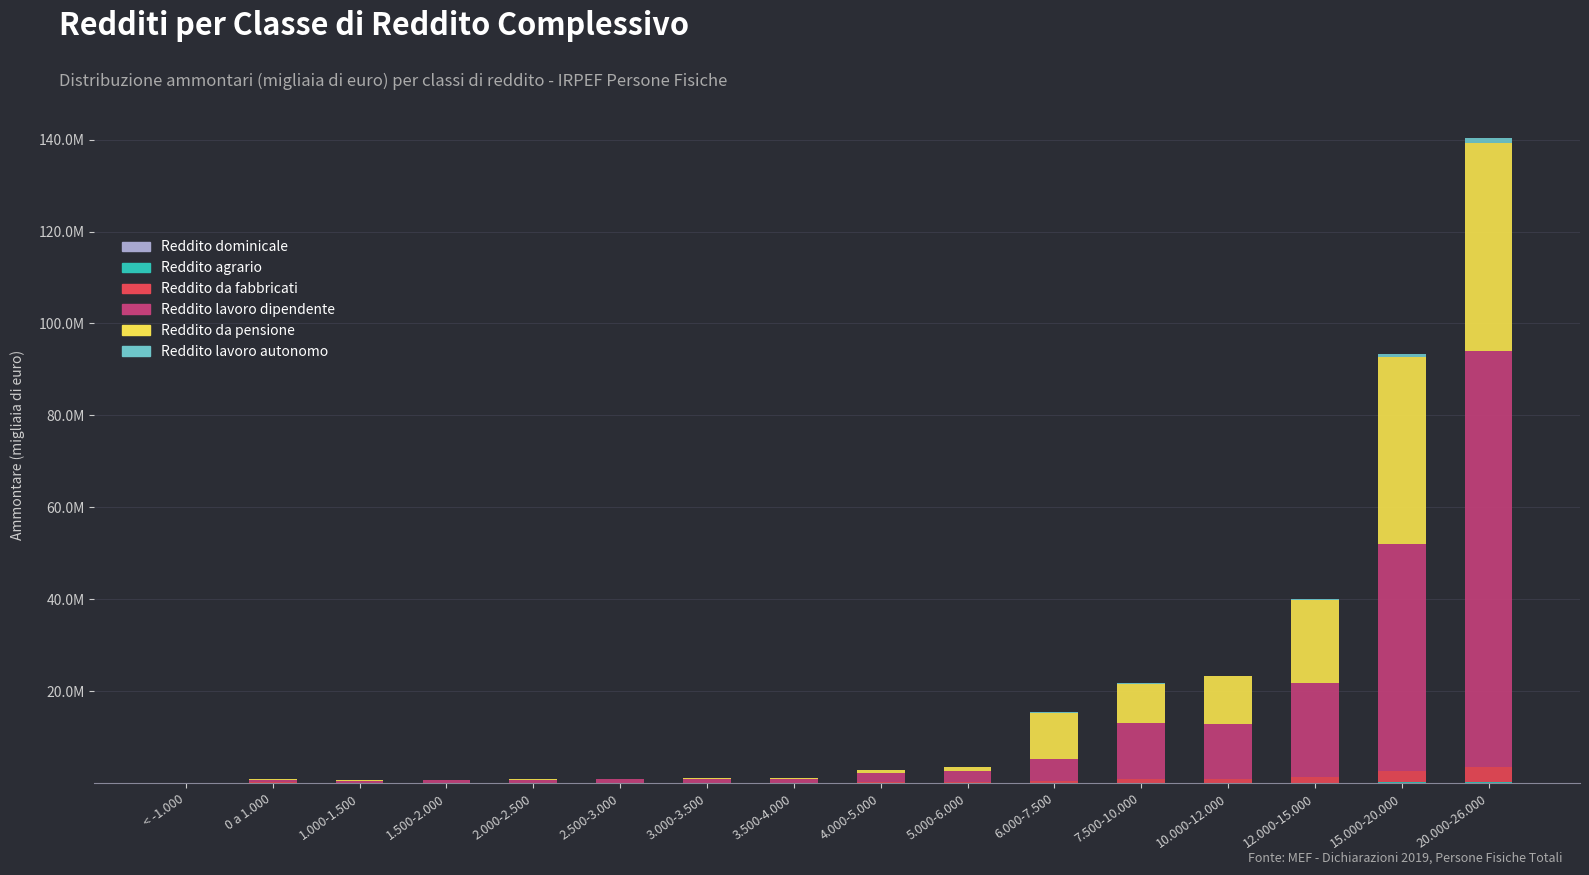

The value of Reddito da fabbricati (Ammontare) at 12.000-15.000 is 2057625. True or false?

False